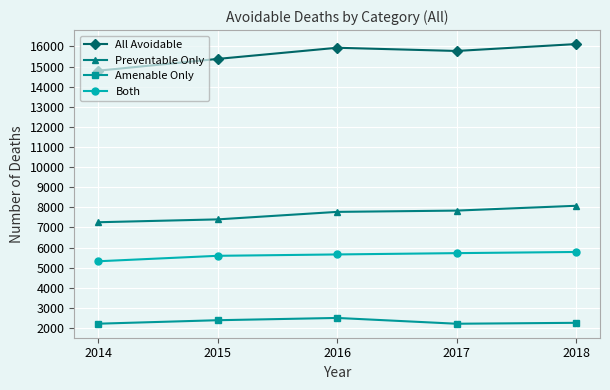

What is the sum of all Preventable Only values?

38349